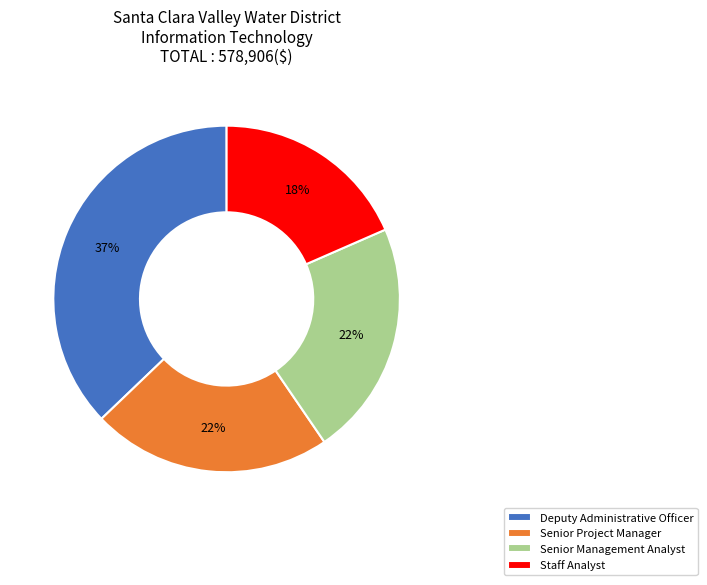

To the nearest percent, what is the average slice percentage?

25%